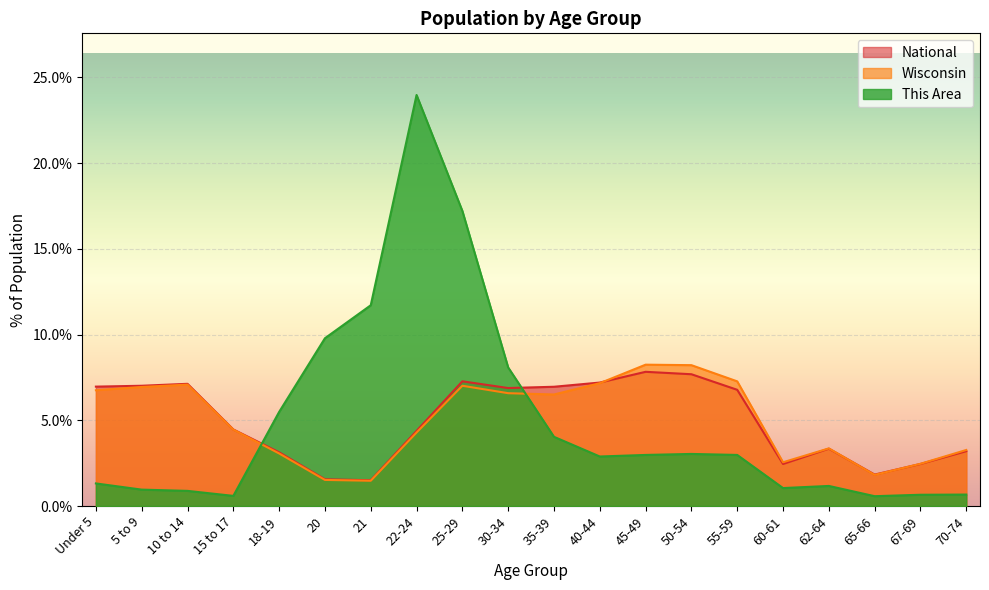

Rank the series at 55-59 from highest to lowest value.

Wisconsin, National, This Area